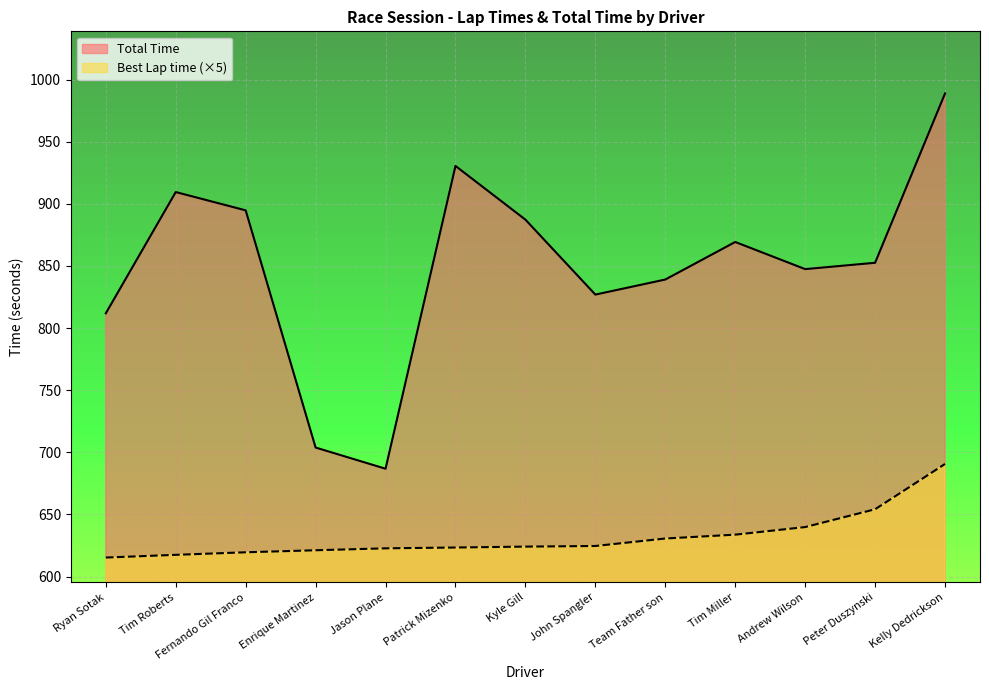

Rank the series at Team Father son from lowest to highest value.

Best Lap time (×5), Total Time